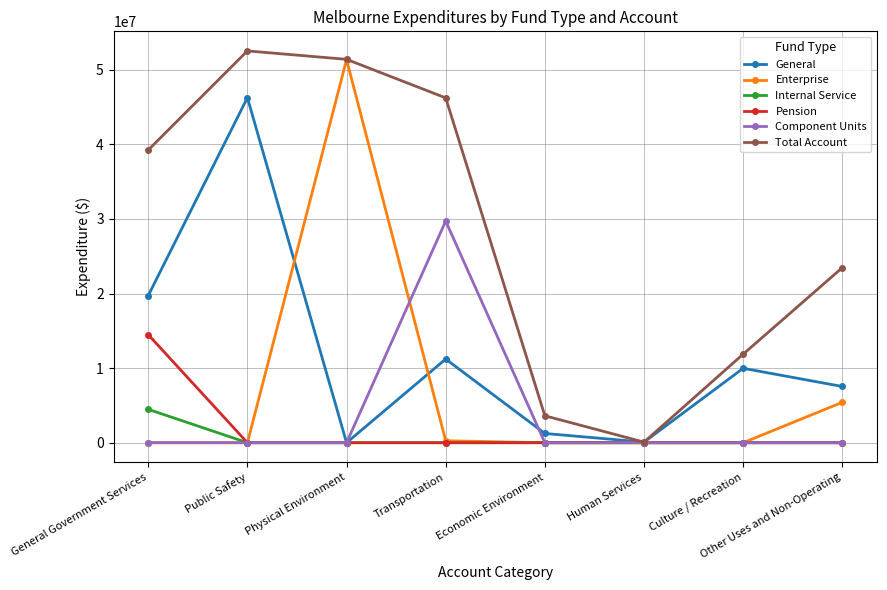

What is the sum of the Total Account values at Culture / Recreation and Public Safety?

64388855